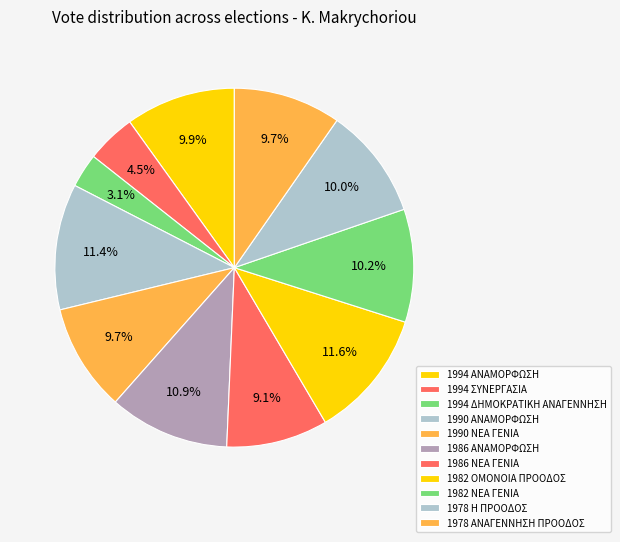

Does 1978 ΑΝΑΓΕΝΝΗΣΗ ΠΡΟΟΔΟΣ account for over 50% of the chart?

No